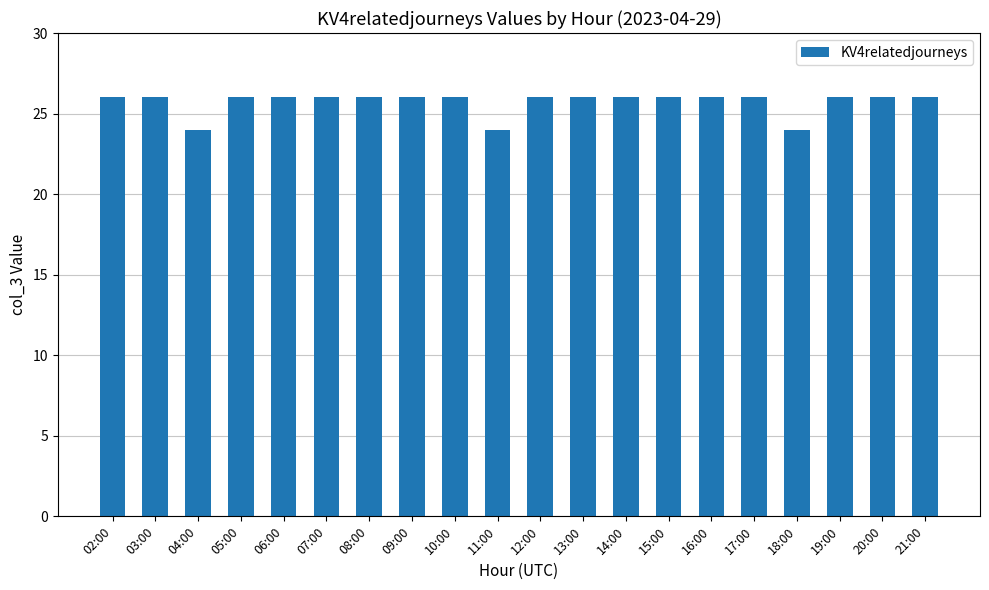

What is the label of the 2nd bar from the right?

20:00